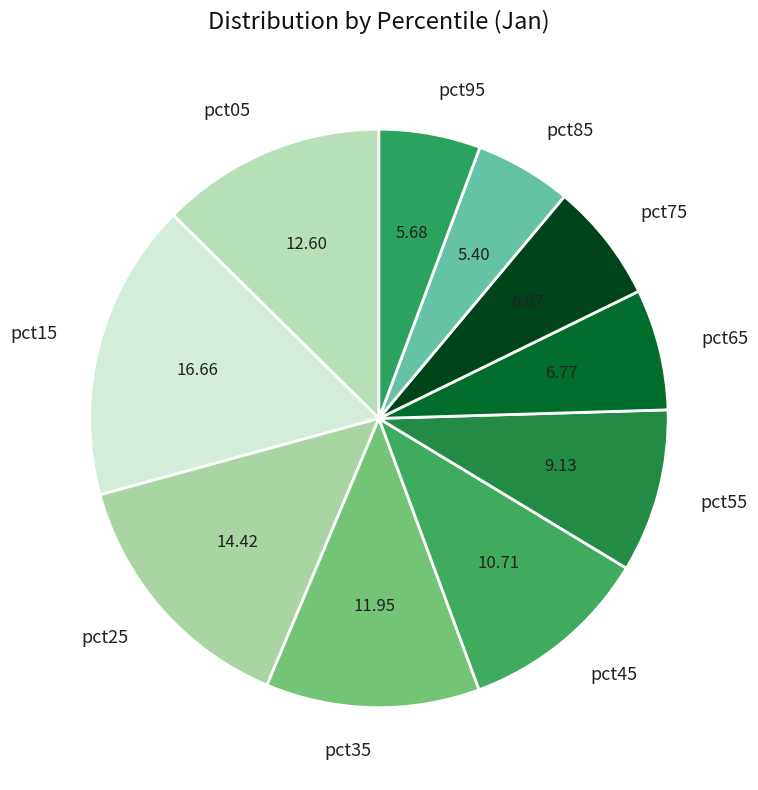

Does pct65 account for over 50% of the chart?

No